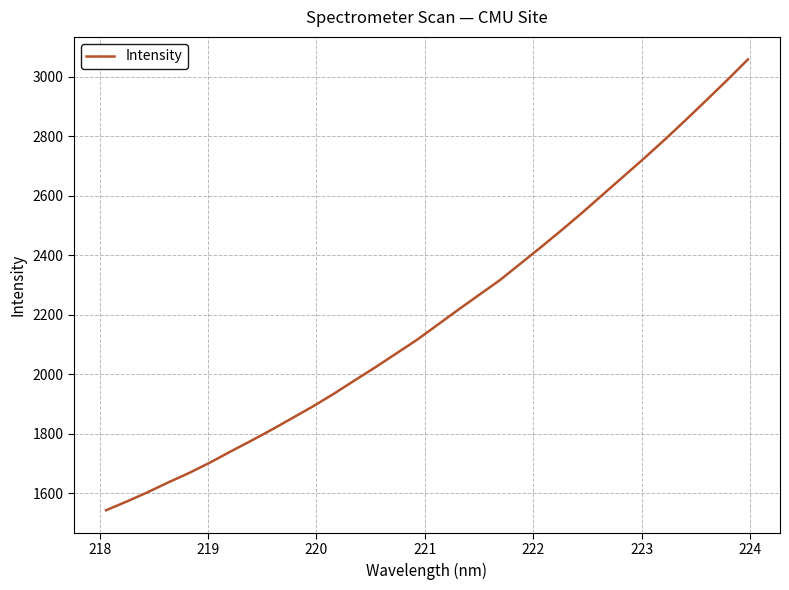

What is the difference between the maximum and minimum values?

1516.1